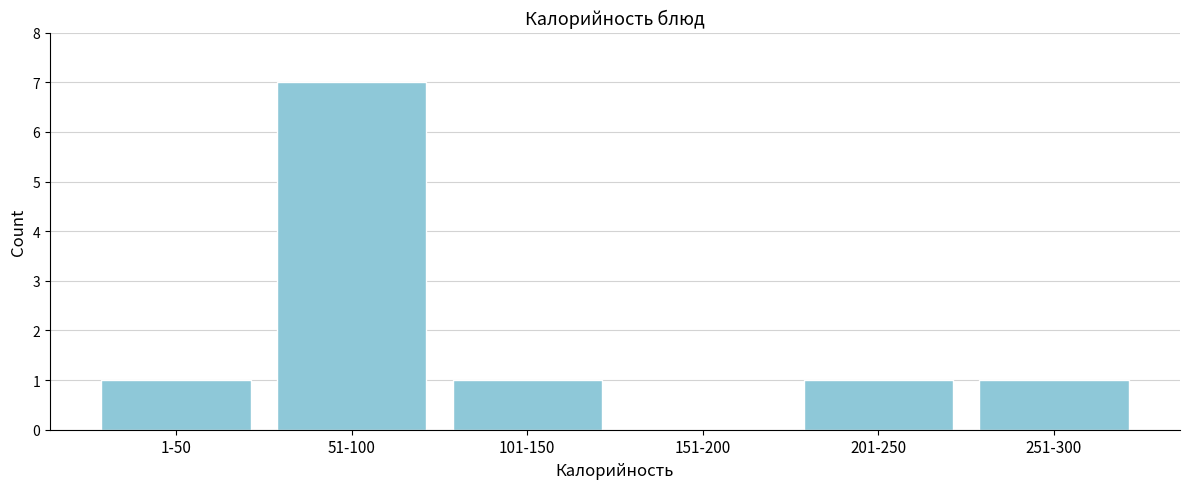

Reading left to right, list all the values displayed in this chart.

1-50=1	51-100=7	101-150=1	151-200=0	201-250=1	251-300=1